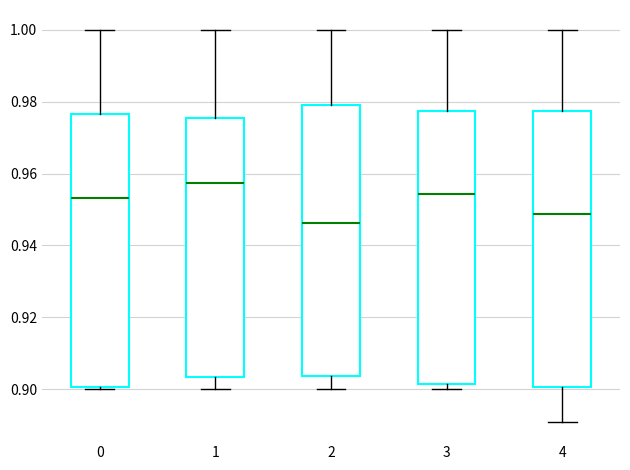

Which box's median line is the lowest?

2